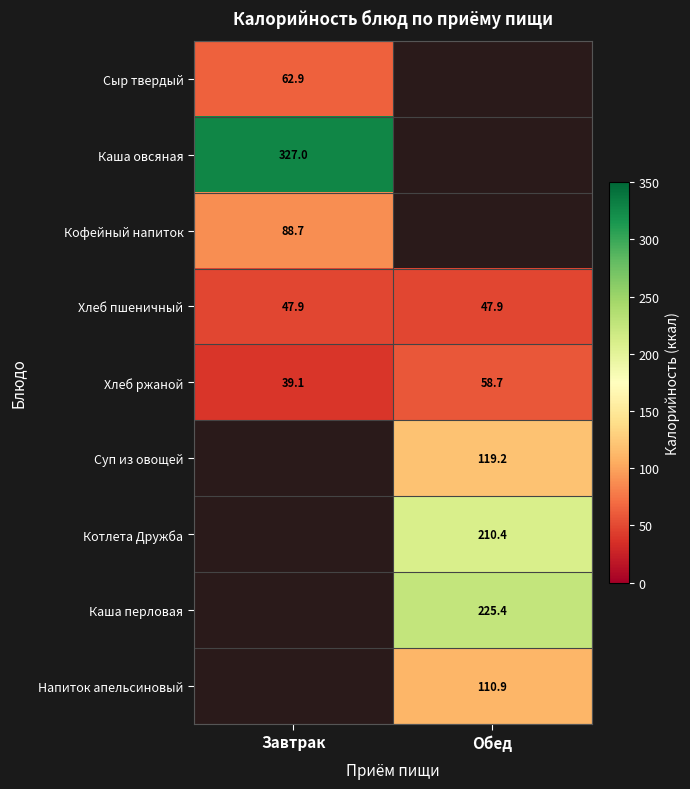

Is it true that Кофейный напиток equals 88.7 at Завтрак?

True